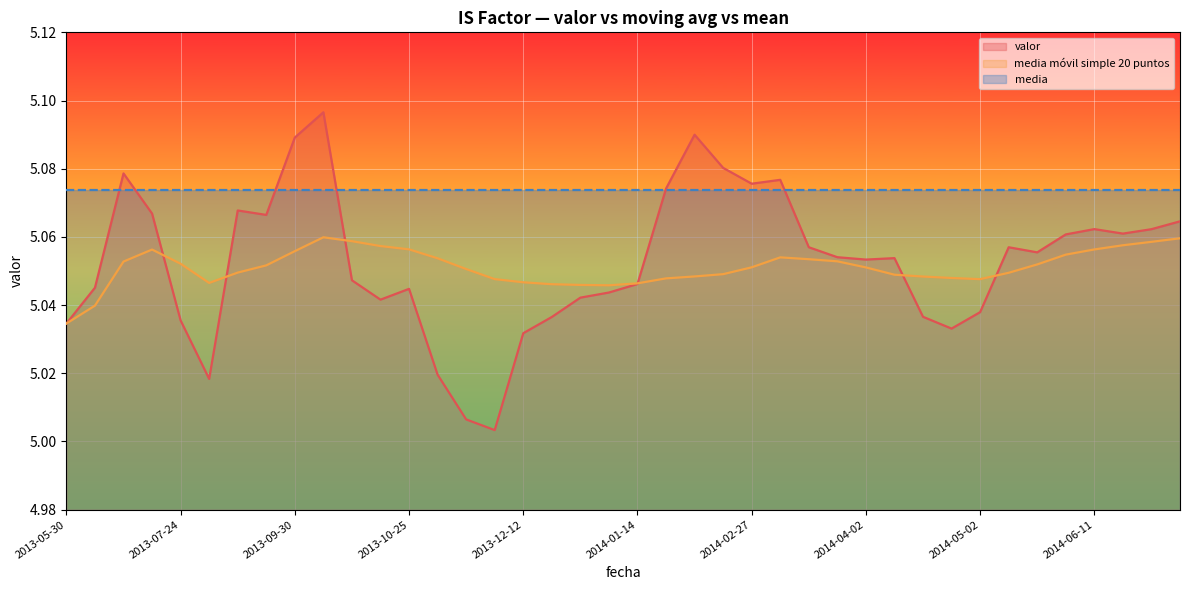

Is this an area chart (filled region under the line)?

No